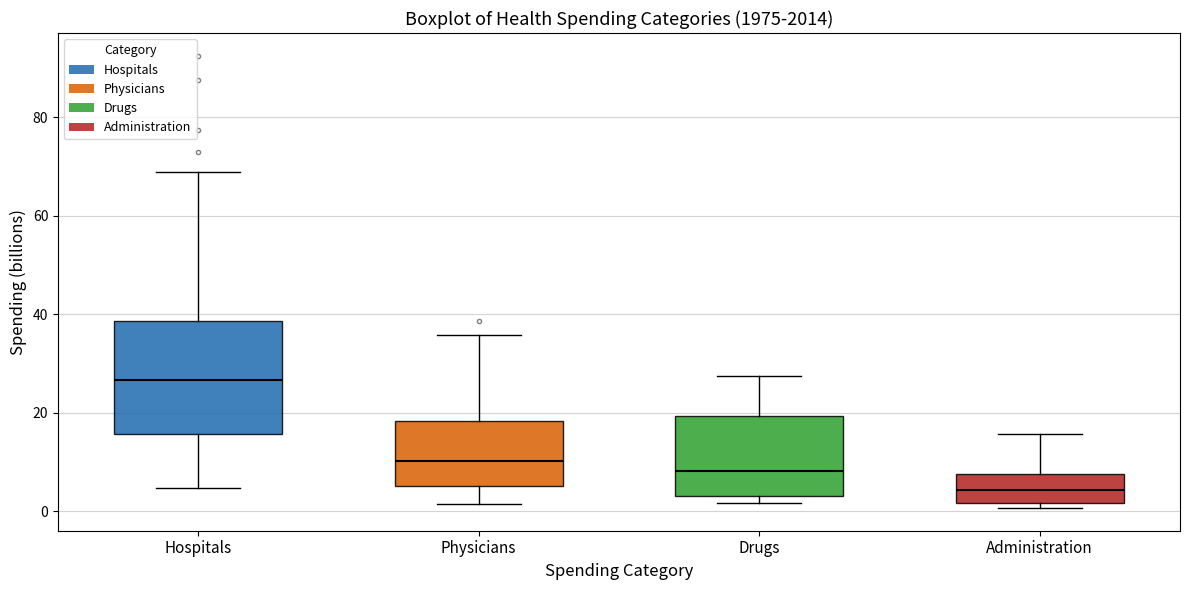

Reading left to right, transcribe this box plot: for each box, give where its median line is, the range the box spans, and where its two whiskers end, as read against the y-axis. The values are not printed on the chart, so give them approximately, as read against the axis.

Hospitals: median 26, box 16 to 38, whiskers 4 to 68
Physicians: median 10, box 6 to 18, whiskers 2 to 36
Drugs: median 8, box 4 to 20, whiskers 2 to 28
Administration: median 4, box 2 to 8, whiskers 0 to 16